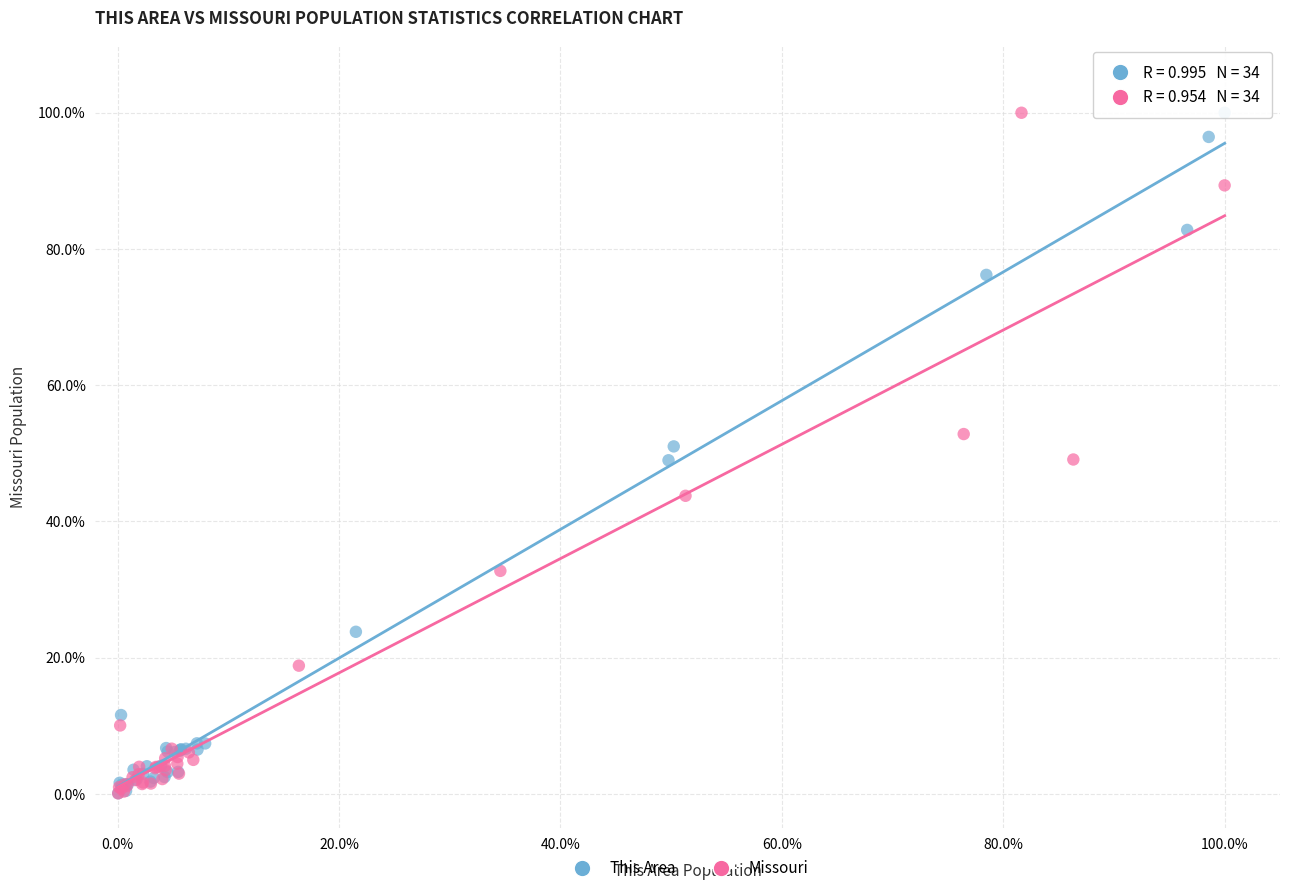

What are all the series names shown in the legend?

This Area, Missouri